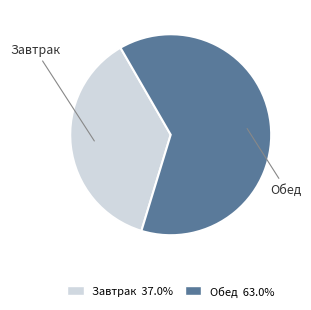

The Обед slice represents 63% of the pie. True or false?

True